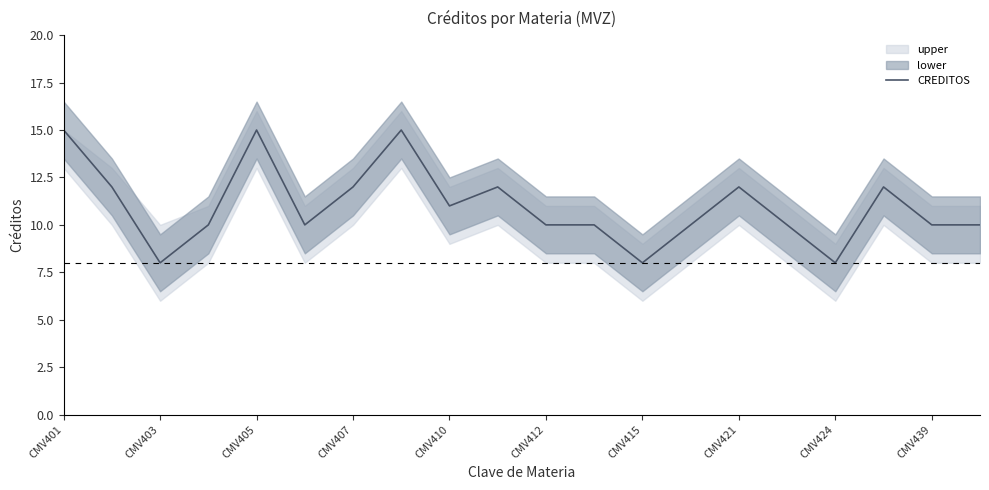

How many data points does each series have?

20